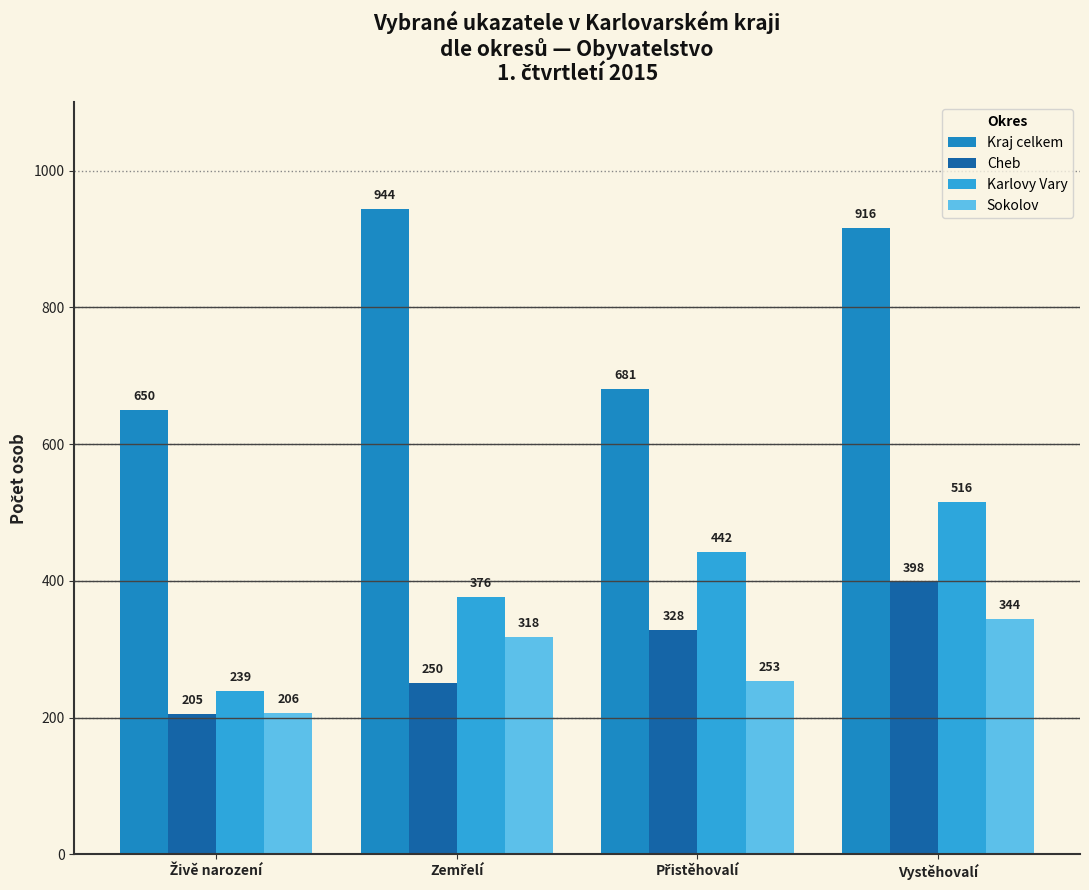

How many bars are there in each group?

4